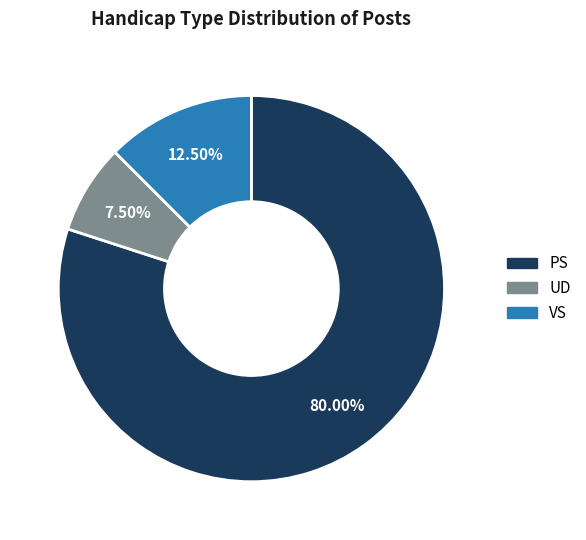

Does UD account for over 50% of the chart?

No